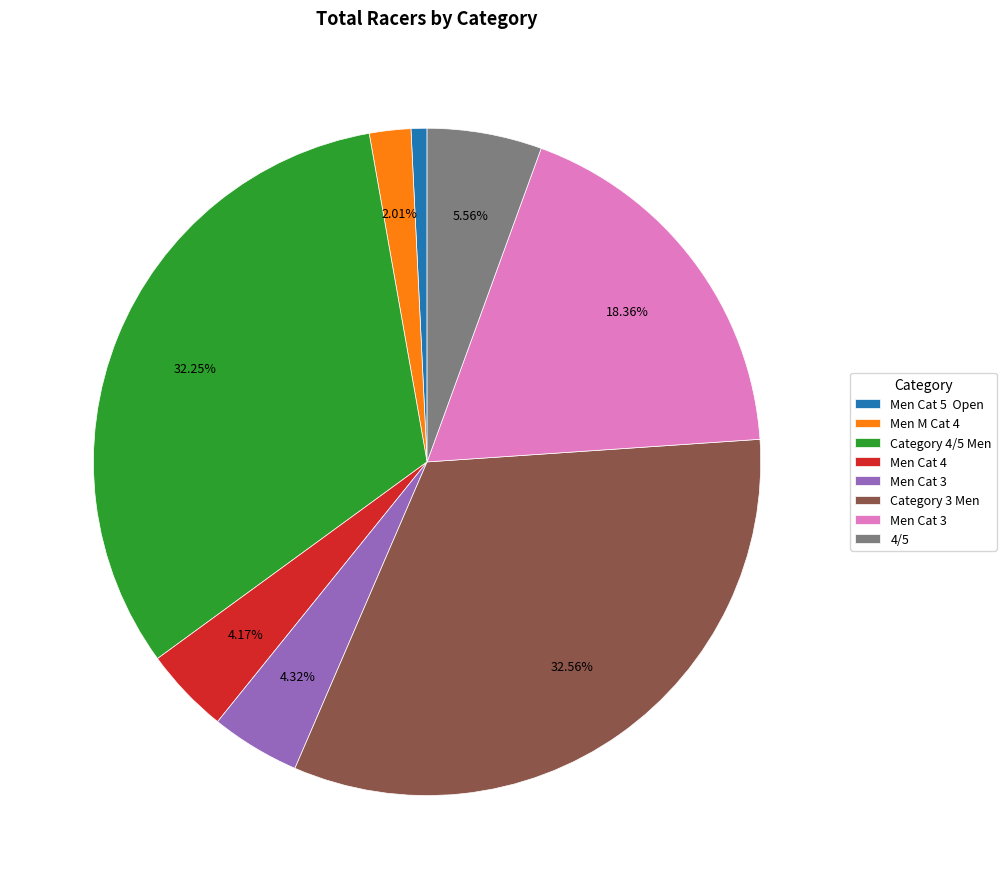

How many slices are in this pie chart?

8